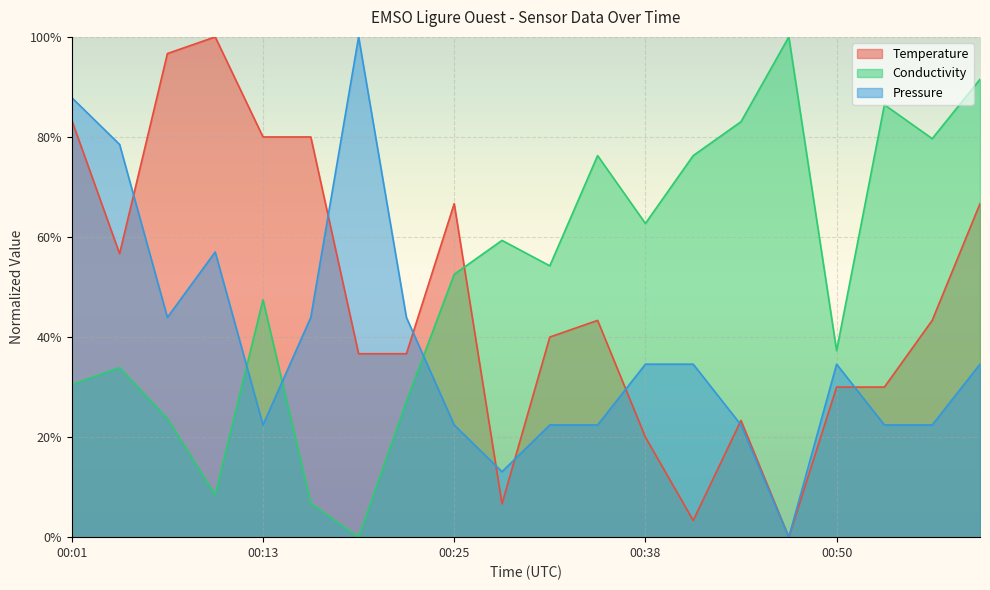

Where do Conductivity and Temperature first cross each other?

00:25 and 00:28